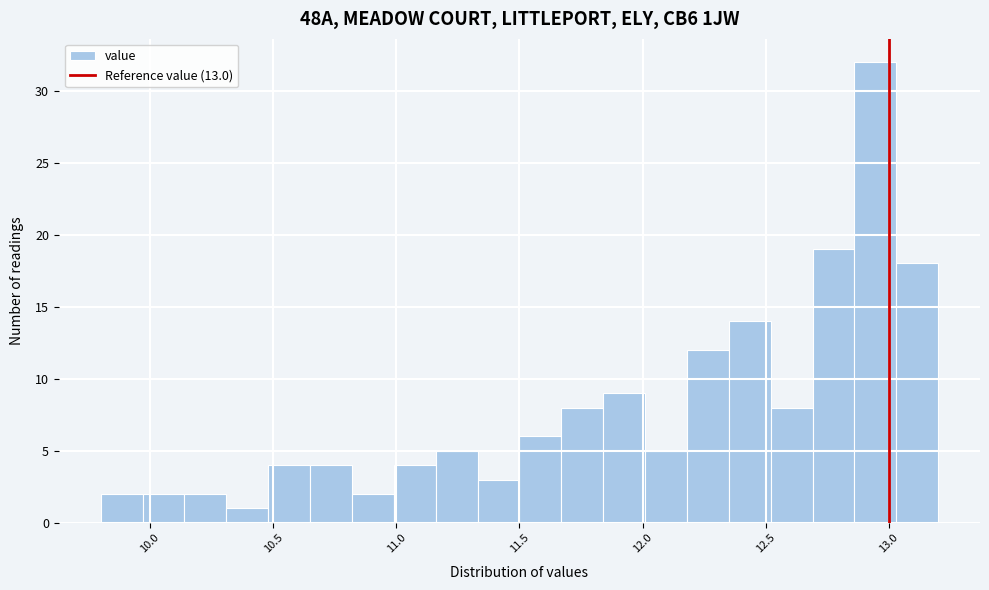

Read against the x-axis, roughly where is the centre of the tallest bar?

12.95